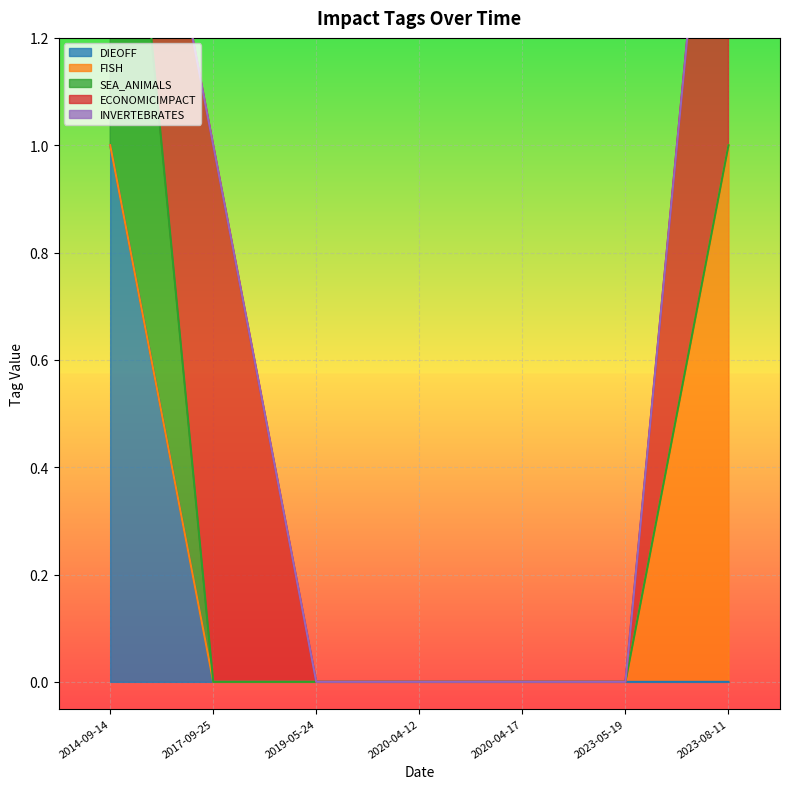

How many data points does each series have?

7